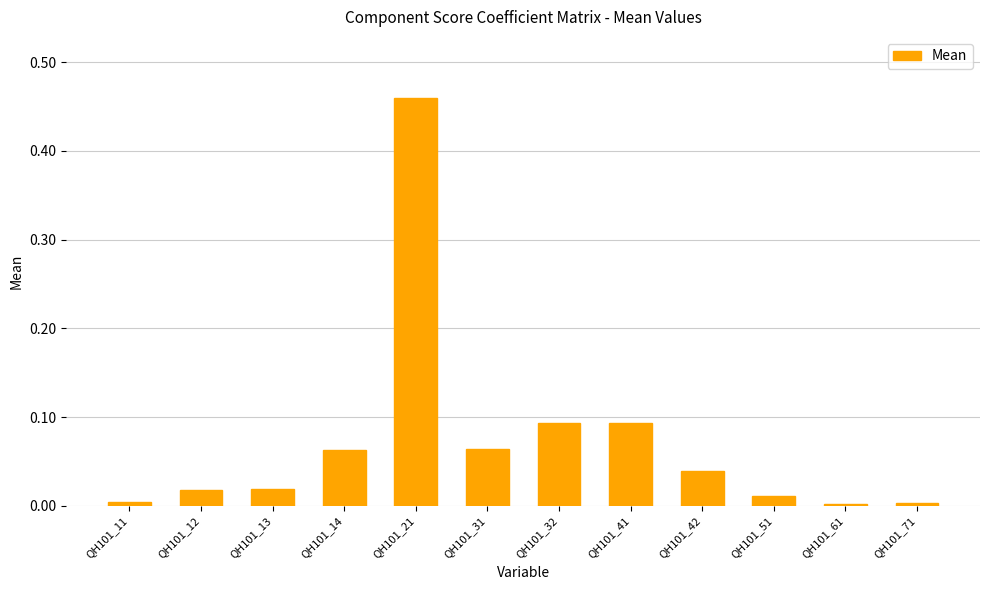

What is the difference between the values at QH101_32 and QH101_21?

0.4